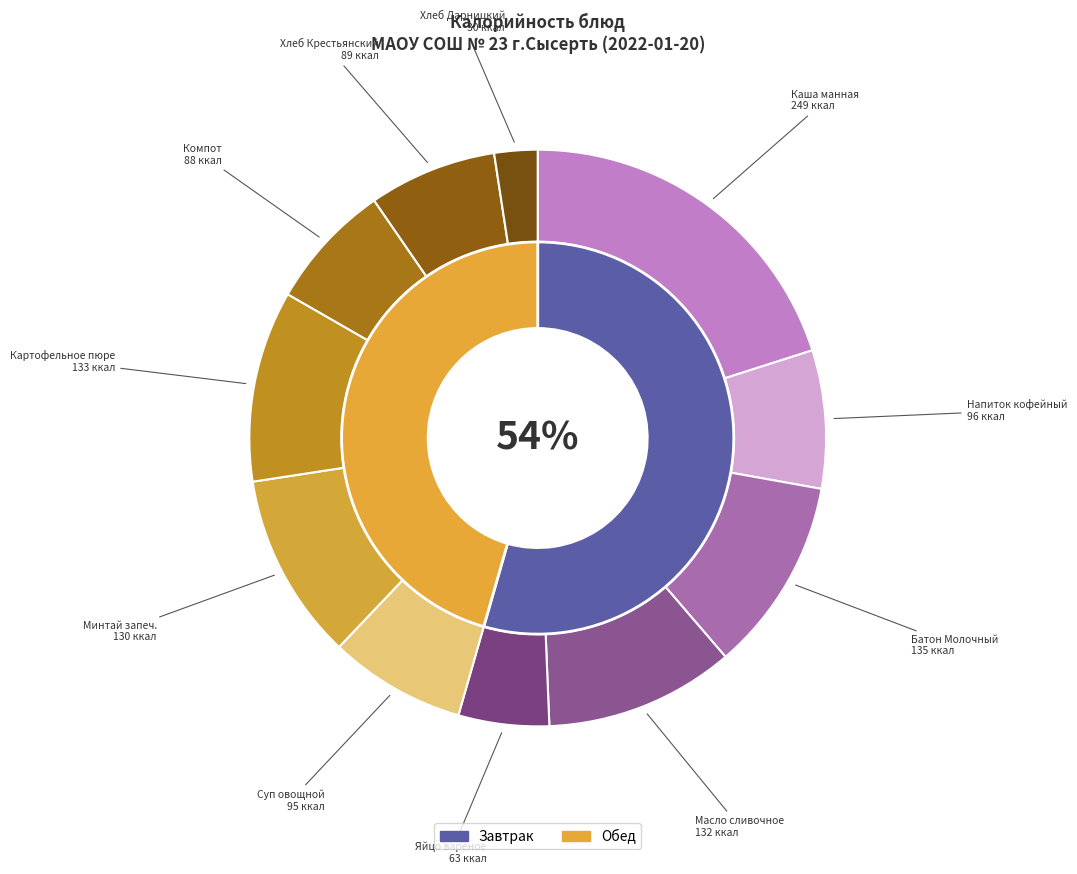

What percentage is the Батон Молочный slice, to the nearest percent?

11%